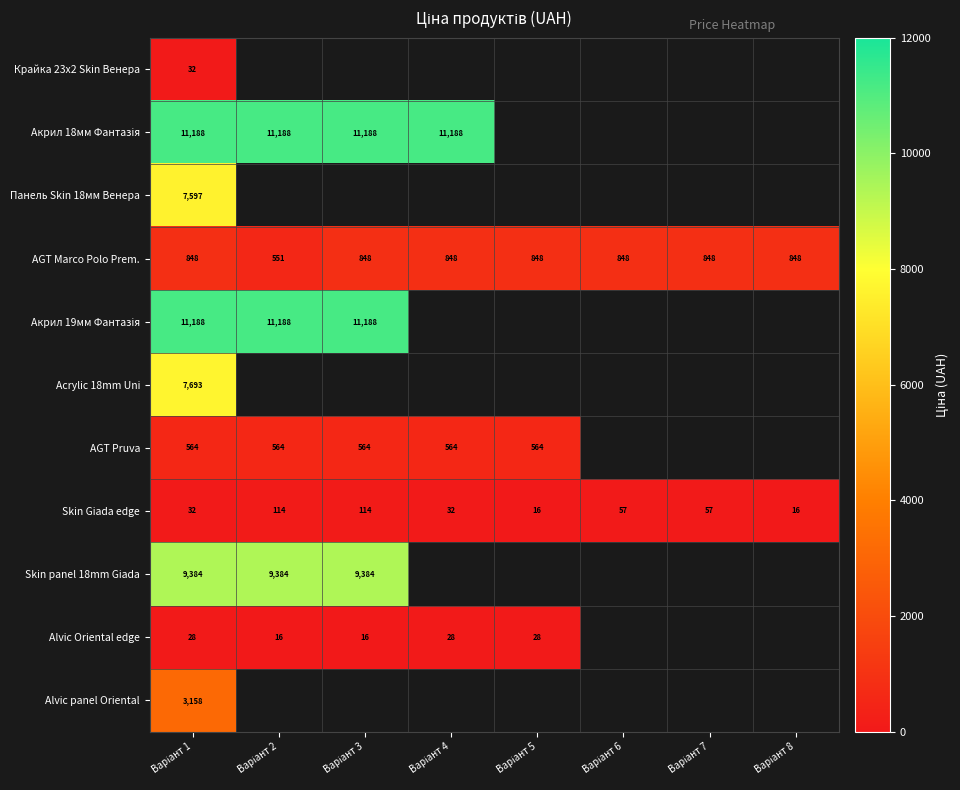

How many series are shown in this chart?

11